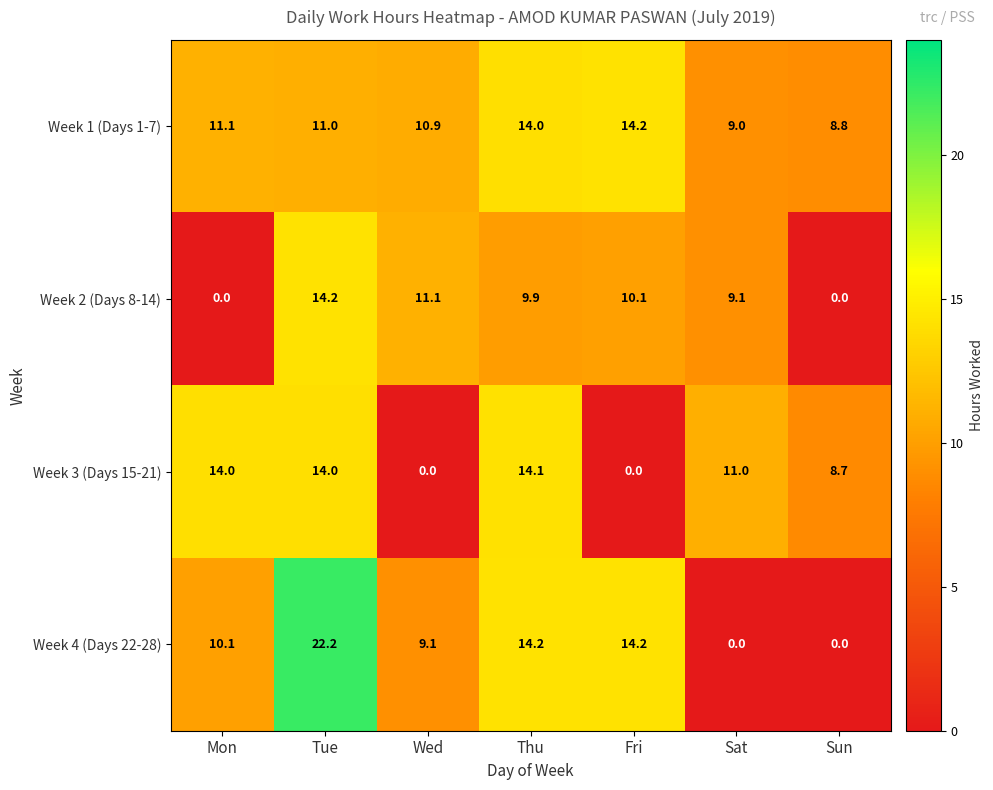

At which label does Week 4 (Days 22-28) first exceed 10?

Mon